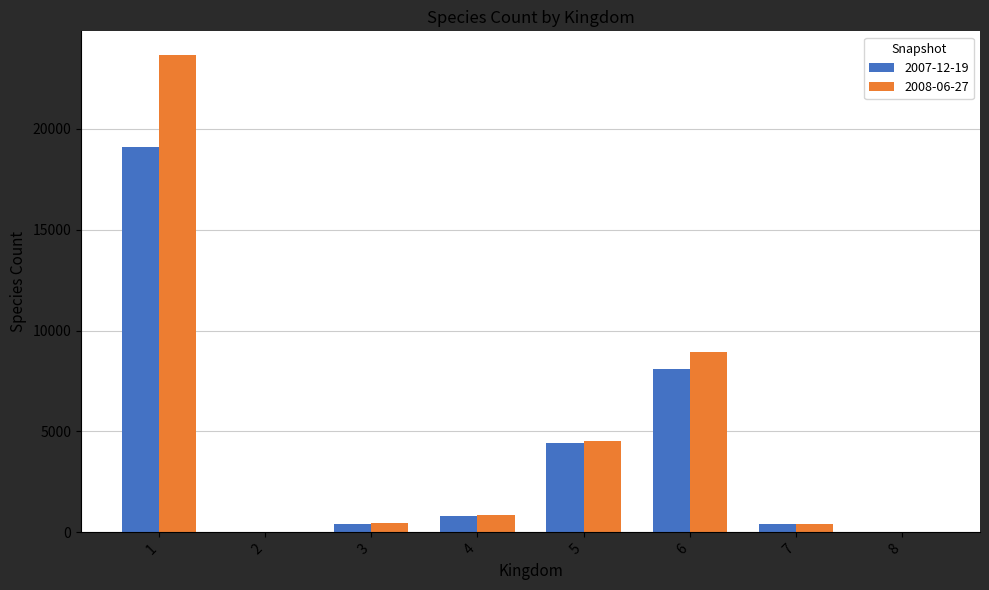

Is the value of 2007-12-19 at 4 greater than the value of 2008-06-27 at 1?

No